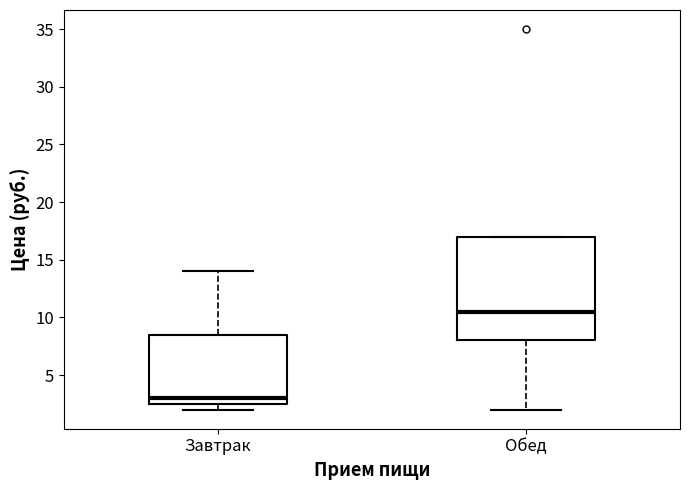

Which box has the highest median line?

Обед